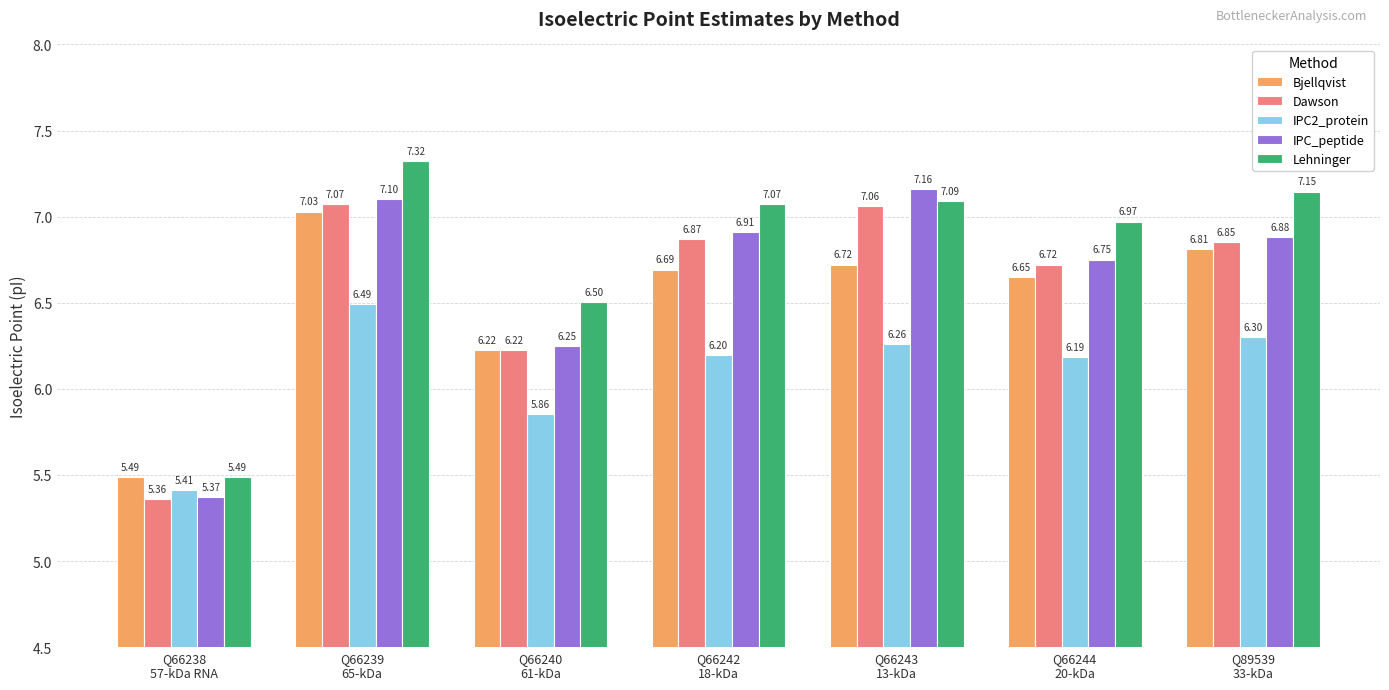

What is the approximate value of Lehninger at Q66242
18-kDa?

7.1